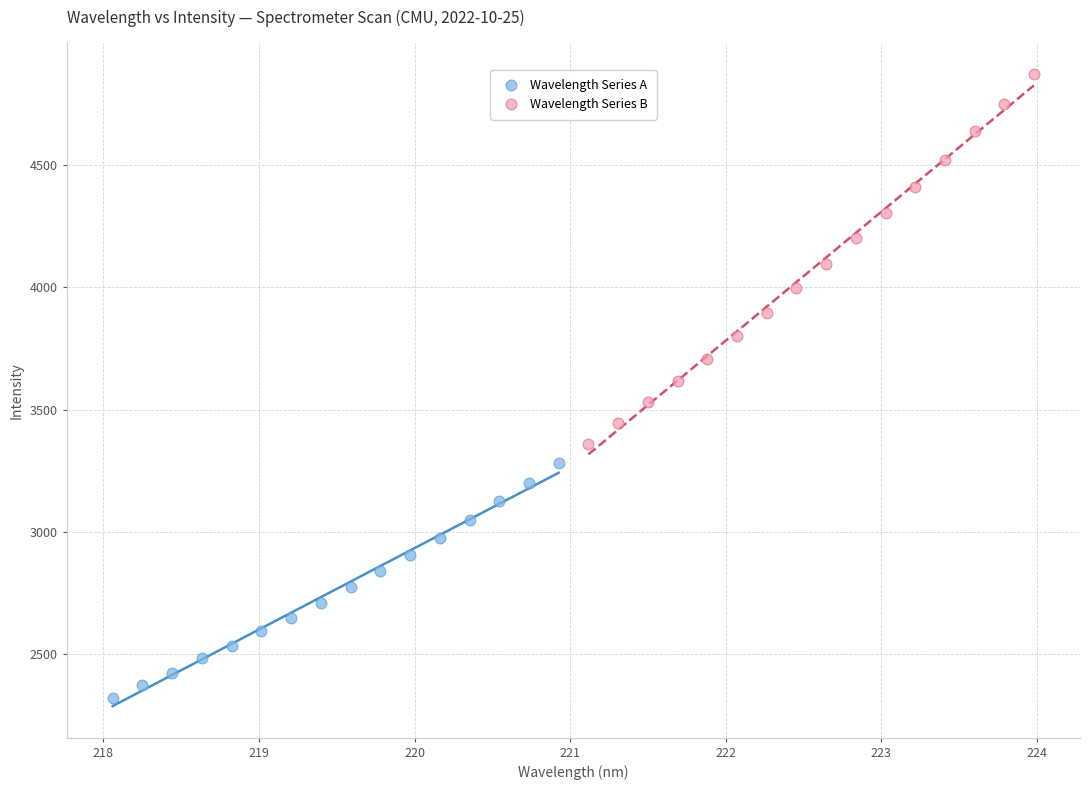

Which series has the largest Y range (max minus min)?

Wavelength Series B